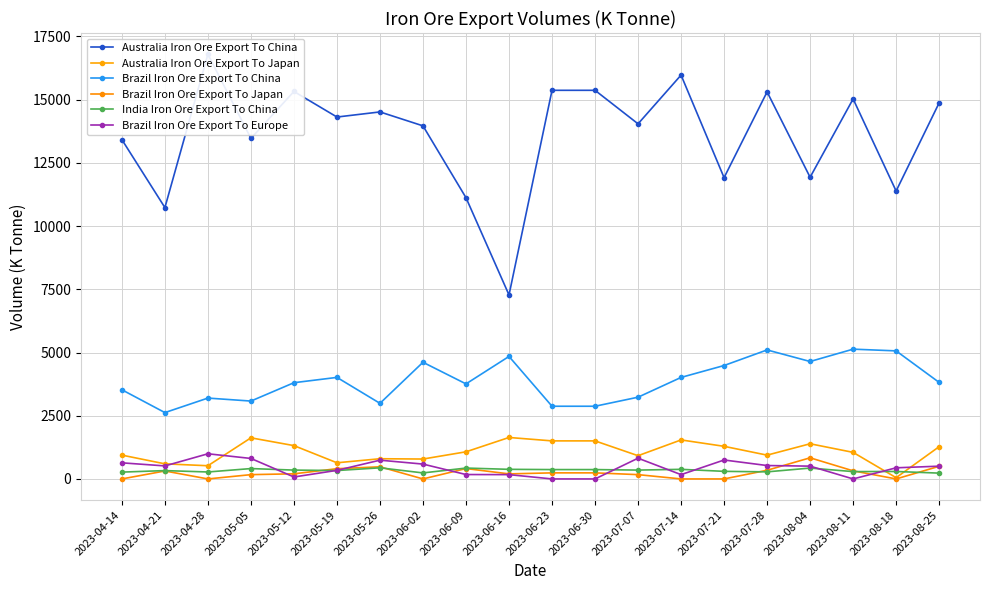

Which has a higher value, 2023-07-28 or 2023-08-18?

2023-07-28